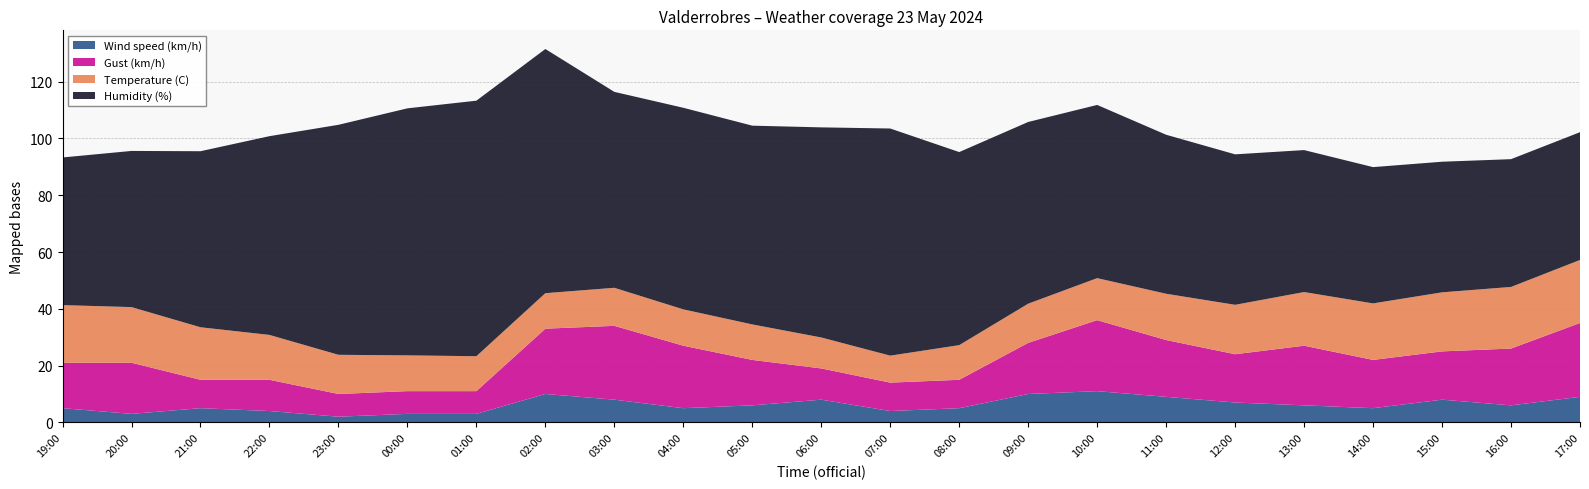

Reading left to right, extract all data points from this chart.

Temperature (C): 20.3	19.6	18.5	15.8	13.8	12.6	12.3	12.5	13.4	12.8	12.5	10.9	9.5	12.2	13.8	14.8	16.3	17.4	18.9	19.9	20.8	21.7	22.2
Humidity (%): 52.0	55.0	62.0	70.0	81.0	87.0	90.0	86.0	69.0	71.0	70.0	74.0	80.0	68.0	64.0	61.0	56.0	53.0	50.0	48.0	46.0	45.0	45.0
Wind speed (km/h): 5.0	3.0	5.0	4.0	2.0	3.0	3.0	10.0	8.0	5.0	6.0	8.0	4.0	5.0	10.0	11.0	9.0	7.0	6.0	5.0	8.0	6.0	9.0
Gust (km/h): 16.0	18.0	10.0	11.0	8.0	8.0	8.0	23.0	26.0	22.0	16.0	11.0	10.0	10.0	18.0	25.0	20.0	17.0	21.0	17.0	17.0	20.0	26.0